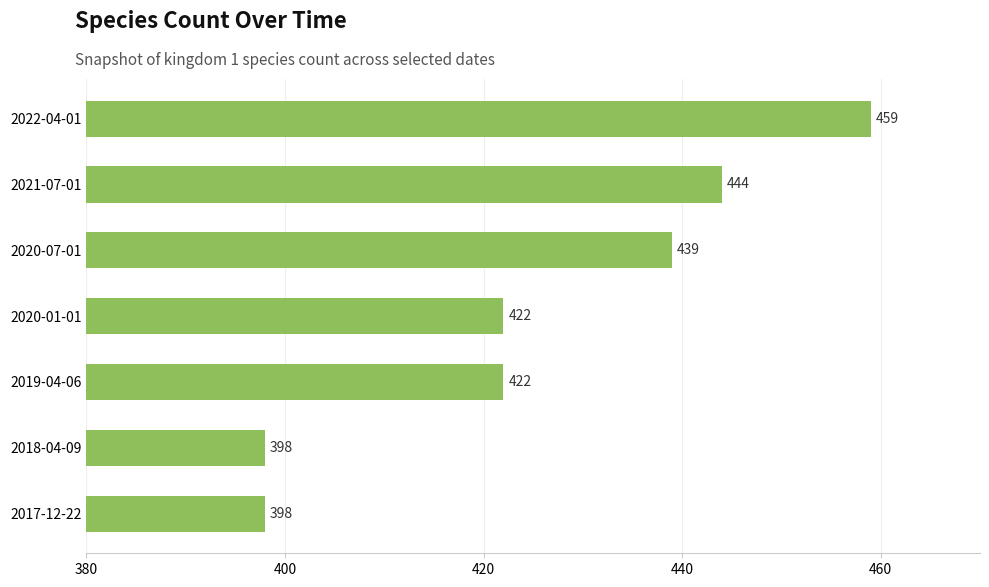

What is the approximate value at 2020-07-01, to the nearest 10?

440